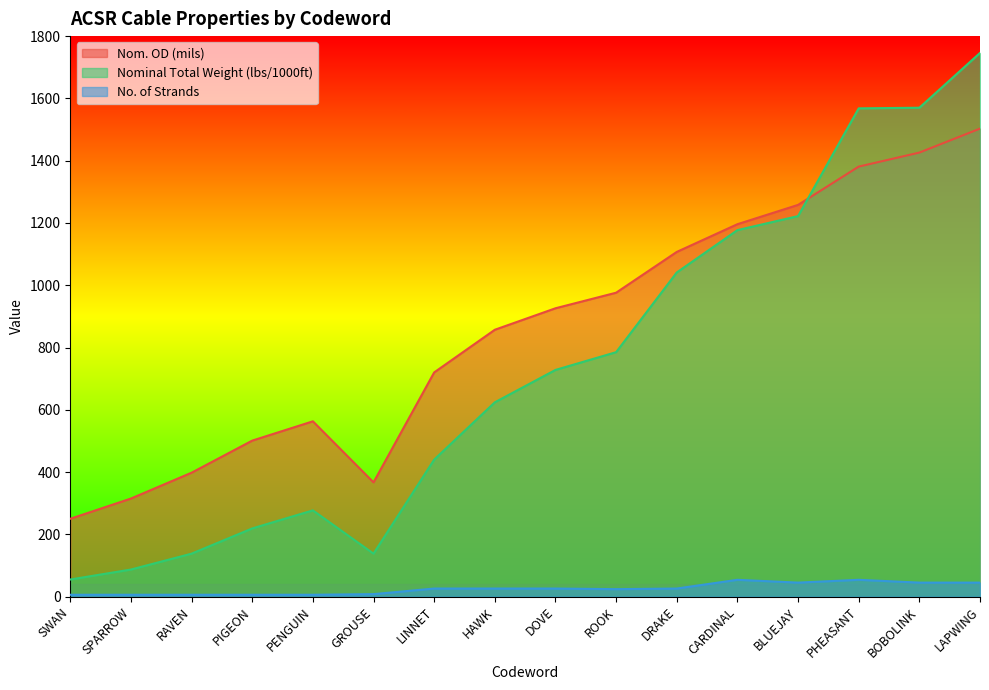

What is the sum of all No. of Strands values?

409